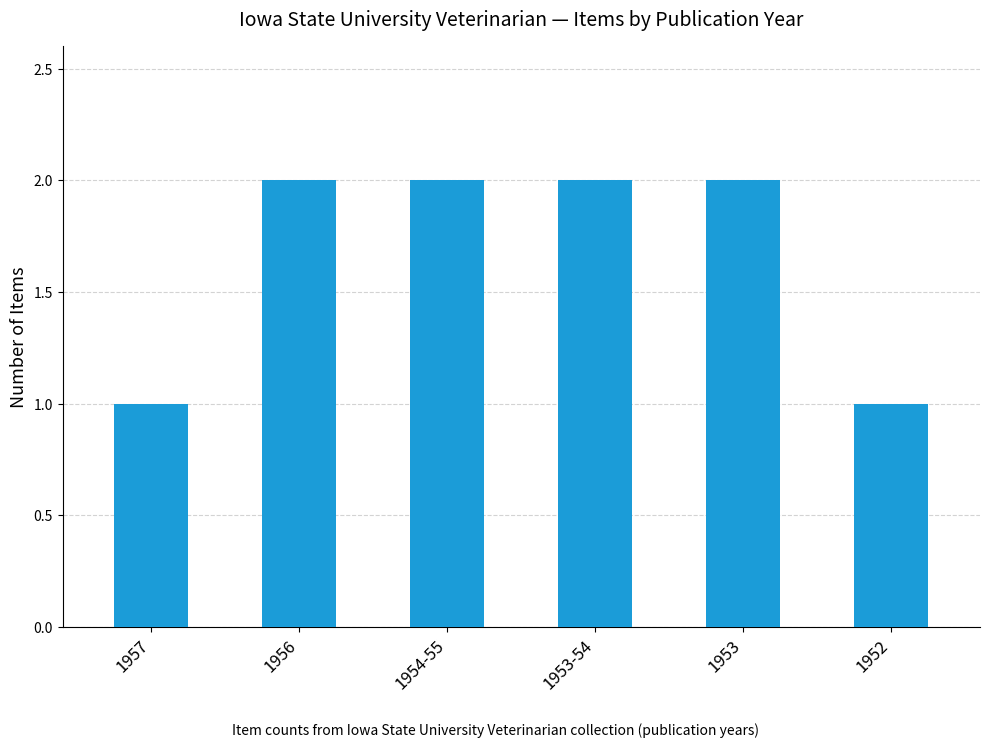

What is the approximate value at 1957?

1